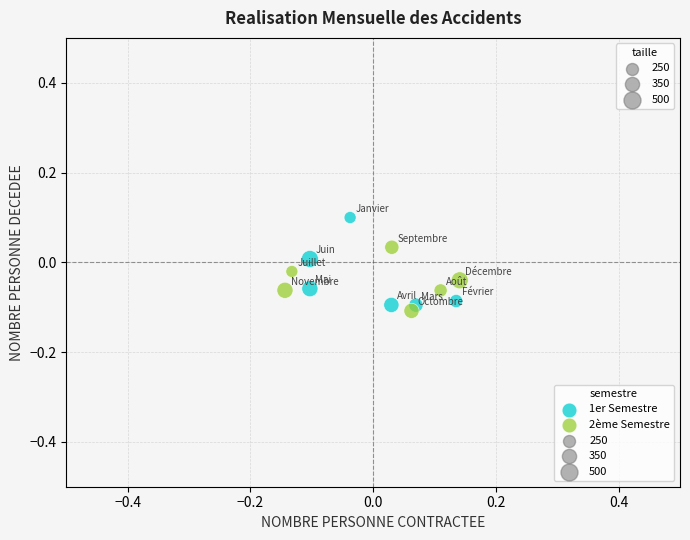

Which series contains the highest Y value?

1er Semestre